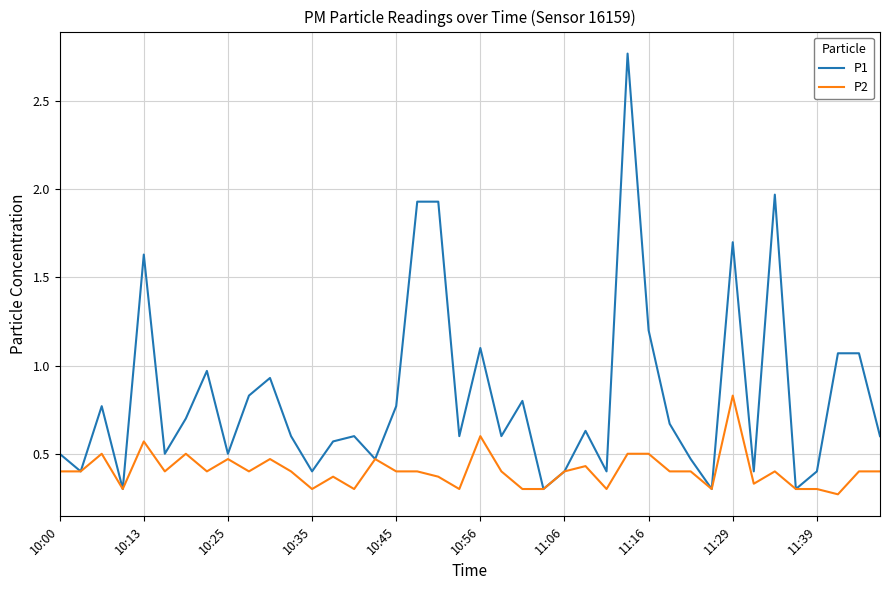

Which series has the largest range (max minus min)?

P1